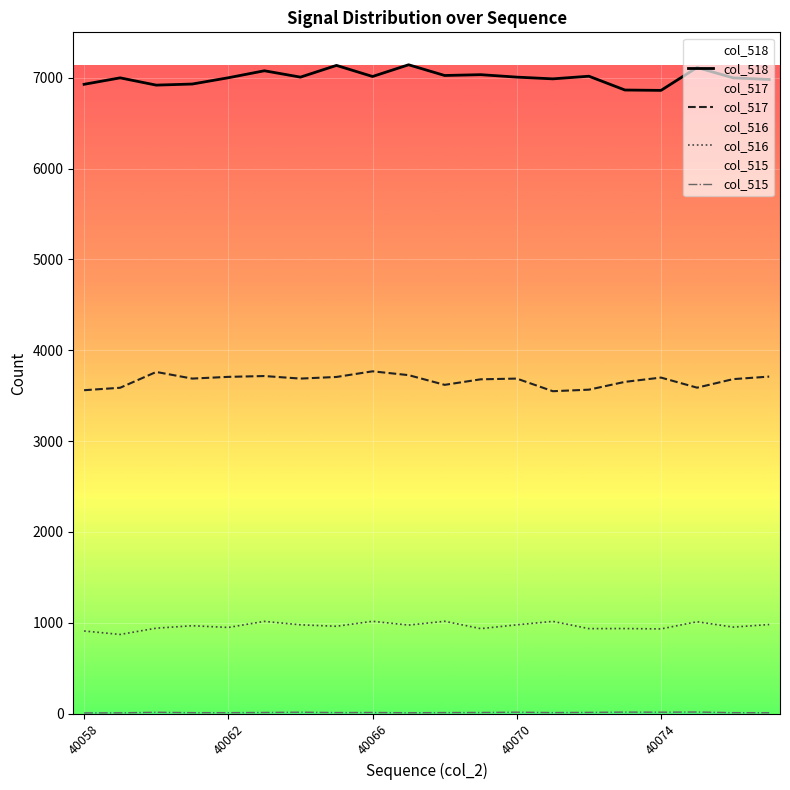

How many lines are shown in the chart?

4